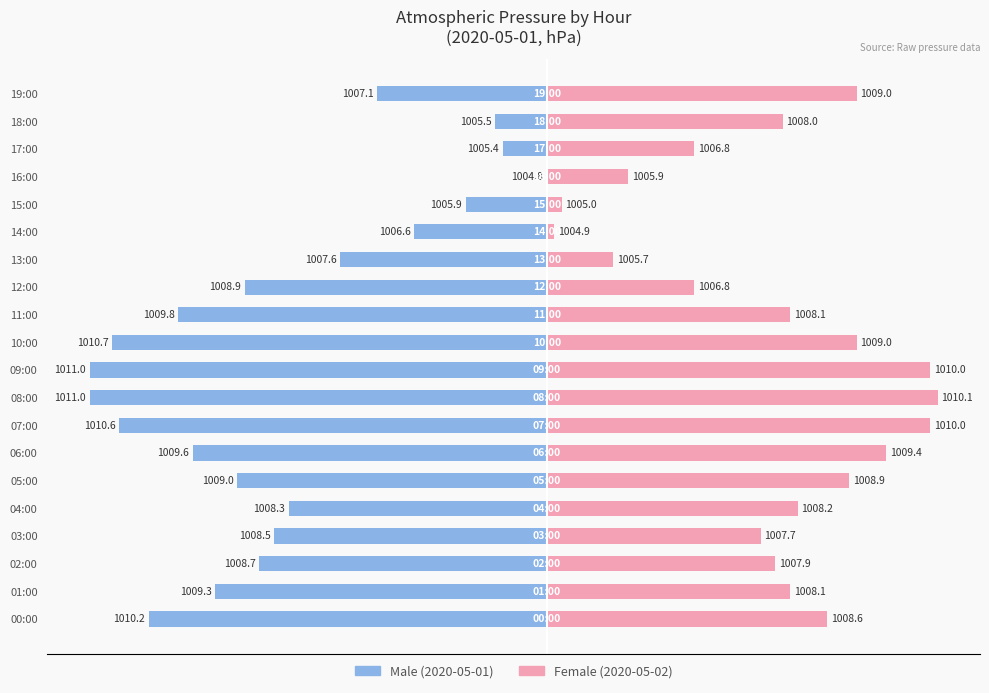

The Female series shows 6.1 at 04:00. True or false?

False